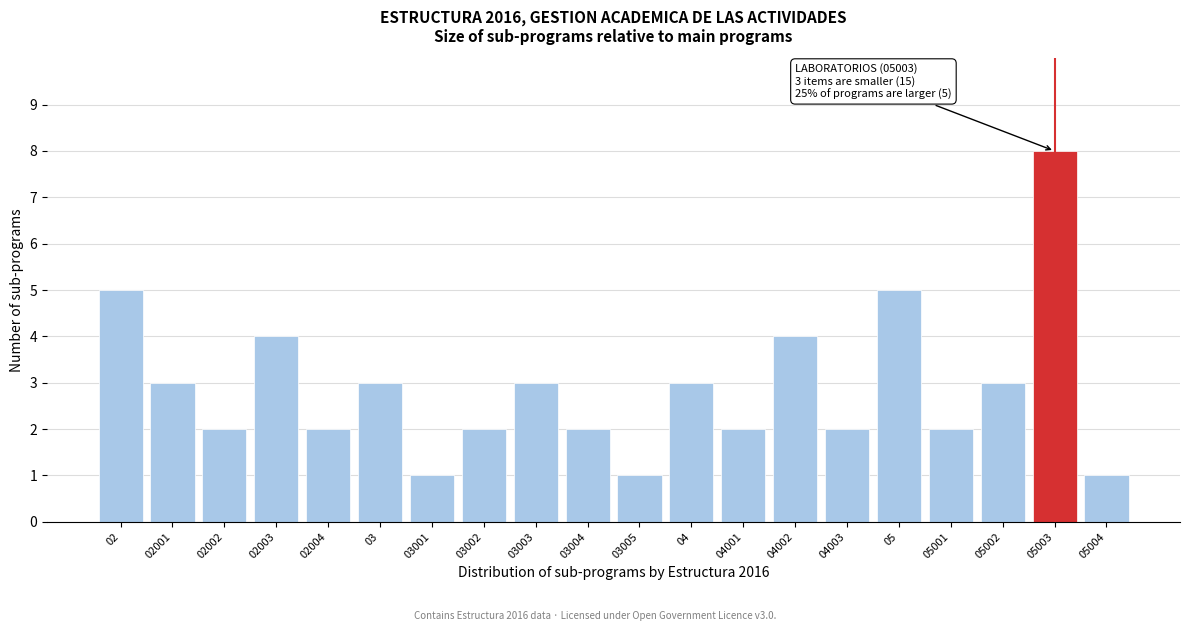

Reading left to right, extract all data points from this chart.

5	3	2	4	2	3	1	2	3	2	1	3	2	4	2	5	2	3	8	1